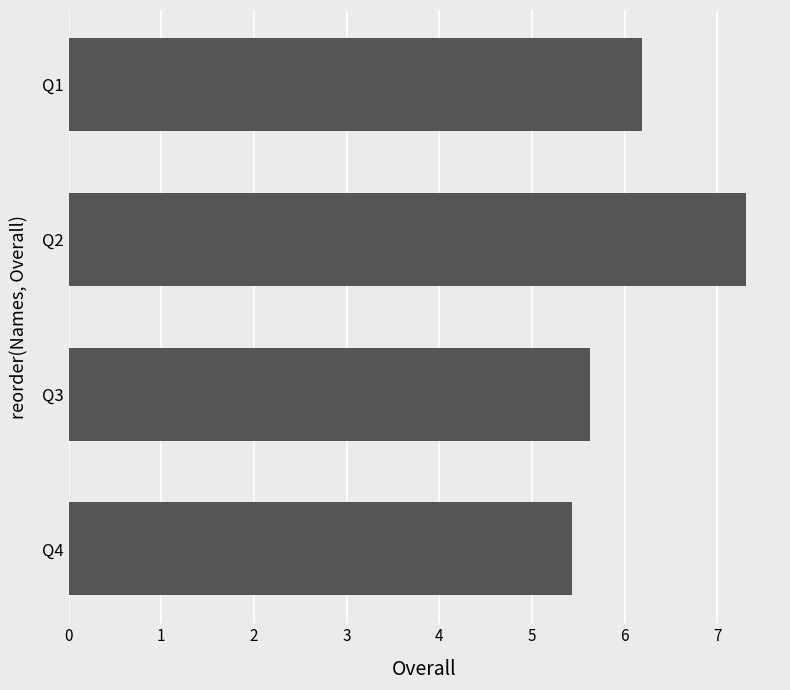

What is the sum of the values at Q3 and Q2?

12.9